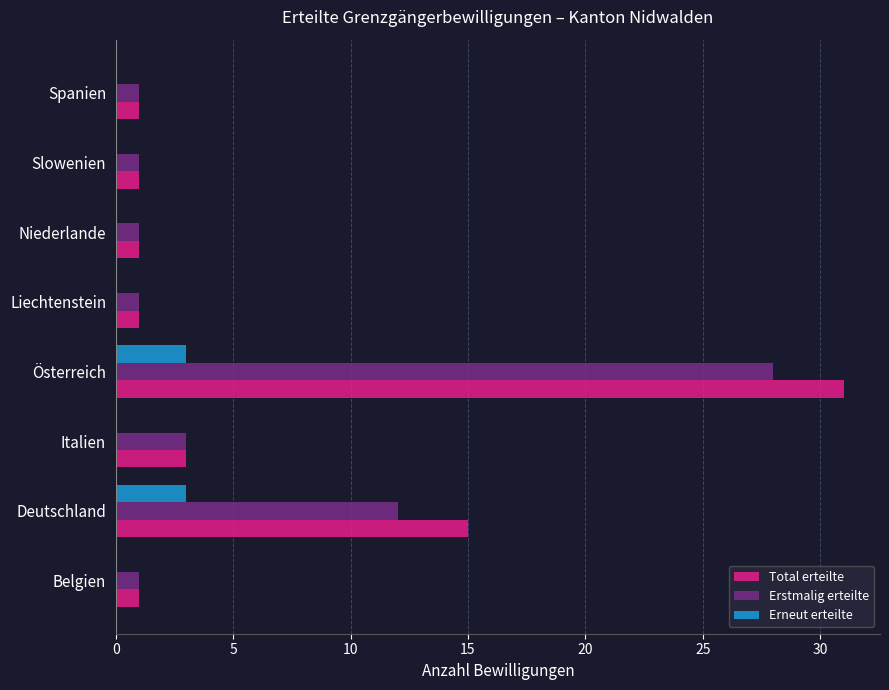

Between Österreich and Niederlande, which series saw the biggest shift?

Total erteilte